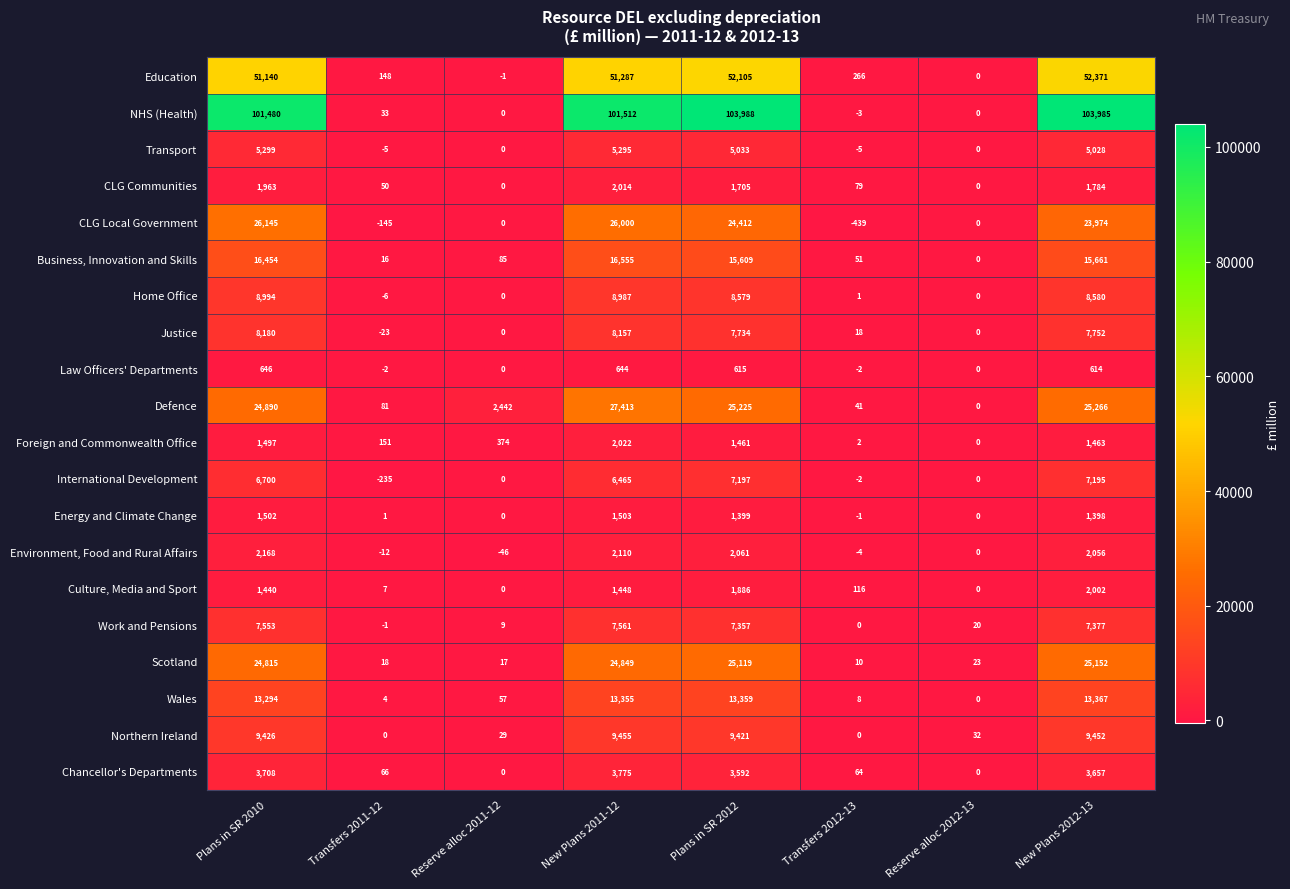

Which series has the largest total across all categories?

NHS (Health)